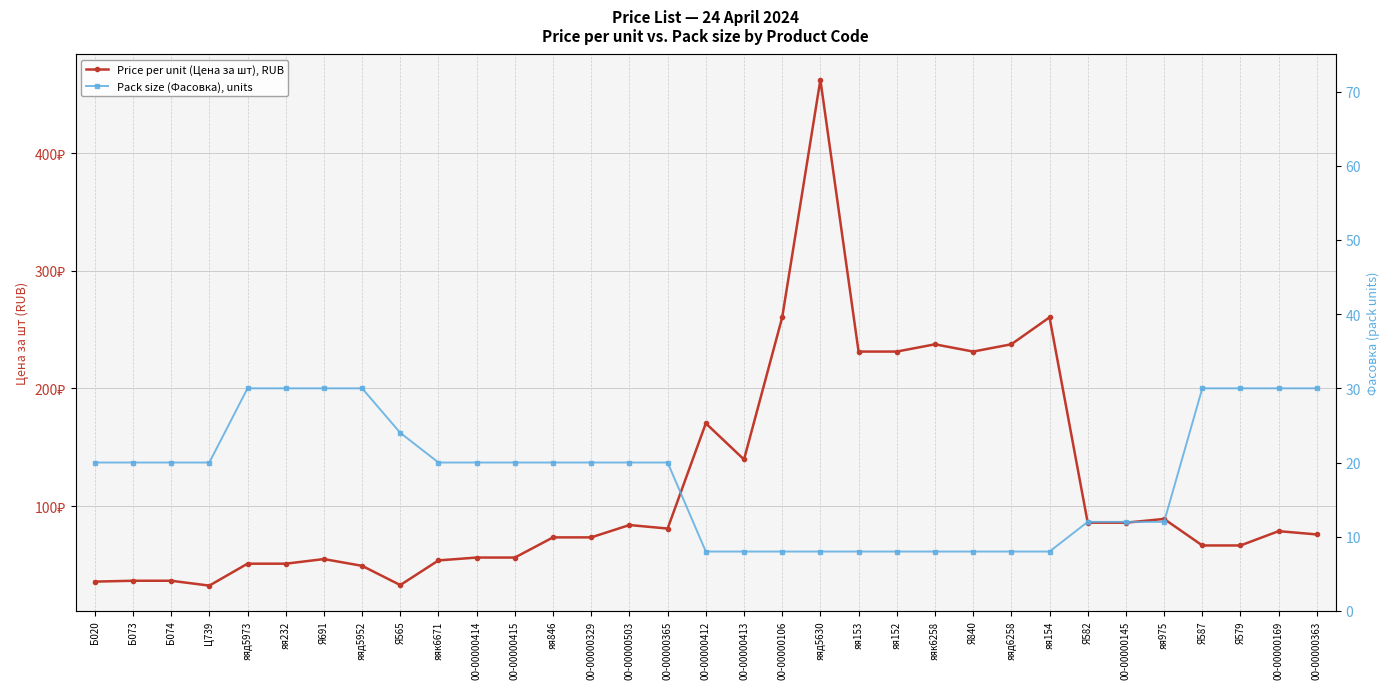

What is the sum of the Price per unit (Цена за шт), RUB values at яя152 and яяд5973?

282.4